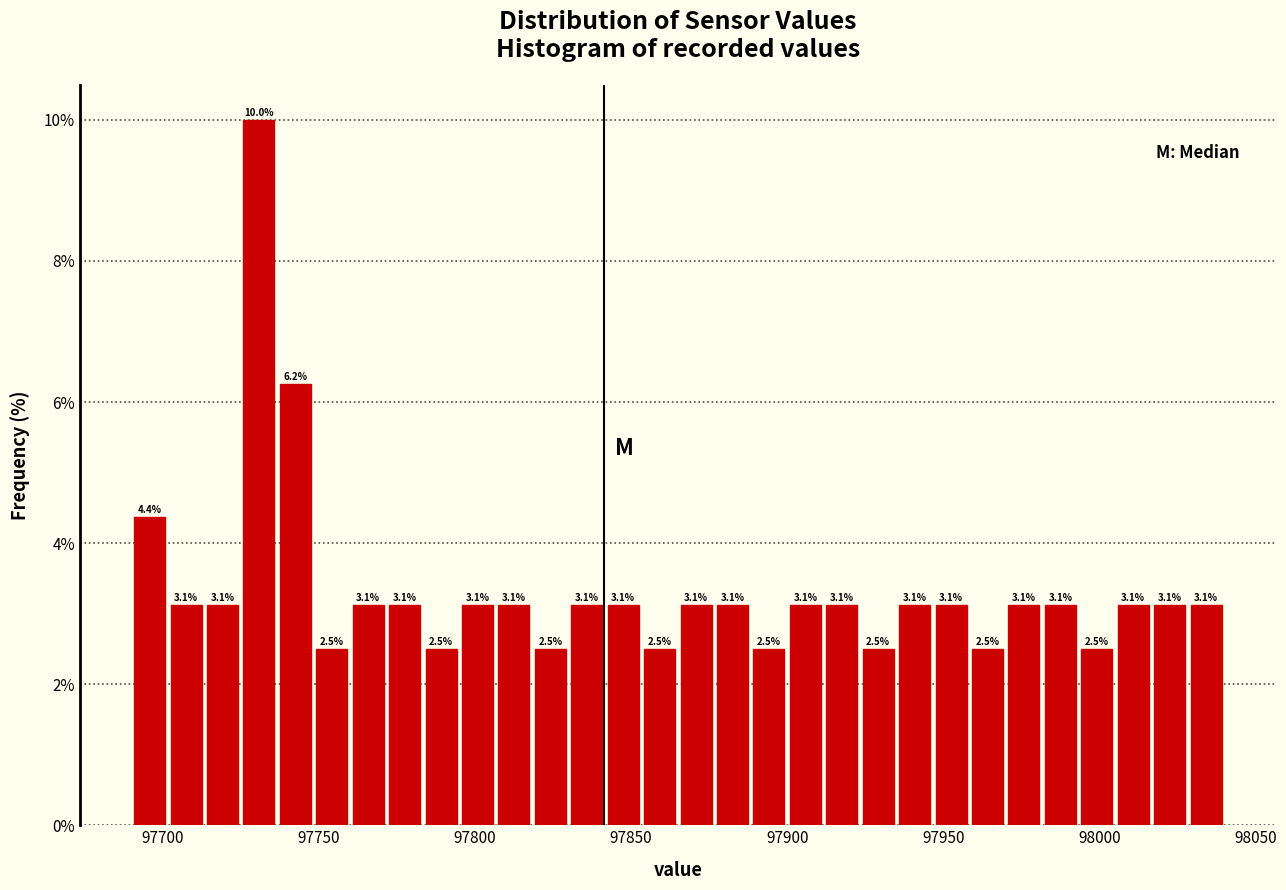

Around what value on the x-axis is the tallest bar? Give the approximate position of its centre, as read against the axis.

97730